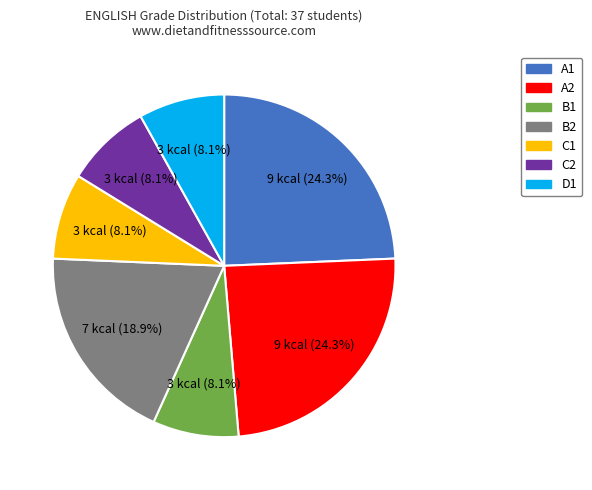

Is there any slice that represents more than half of the pie?

No